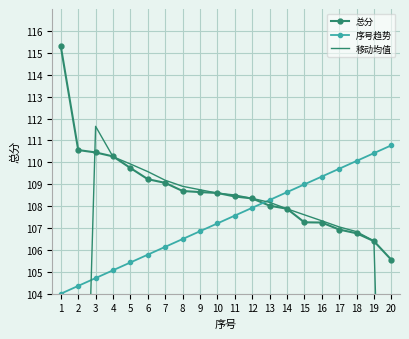

Reading left to right, what are all the values shown in this chart?

总分: 115.3	110.6	110.5	110.3	109.7	109.2	109.1	108.7	108.6	108.6	108.4	108.3	108.0	107.9	107.3	107.2	106.9	106.8	106.4	105.5
序号趋势: 104.0	104.4	104.7	105.1	105.4	105.8	106.1	106.5	106.9	107.2	107.6	107.9	108.3	108.6	109.0	109.3	109.7	110.1	110.4	110.8
移动均值: 56.5	84.1	111.6	110.3	109.9	109.6	109.2	108.9	108.7	108.6	108.5	108.4	108.2	107.9	107.6	107.3	107.0	106.8	106.4	79.7